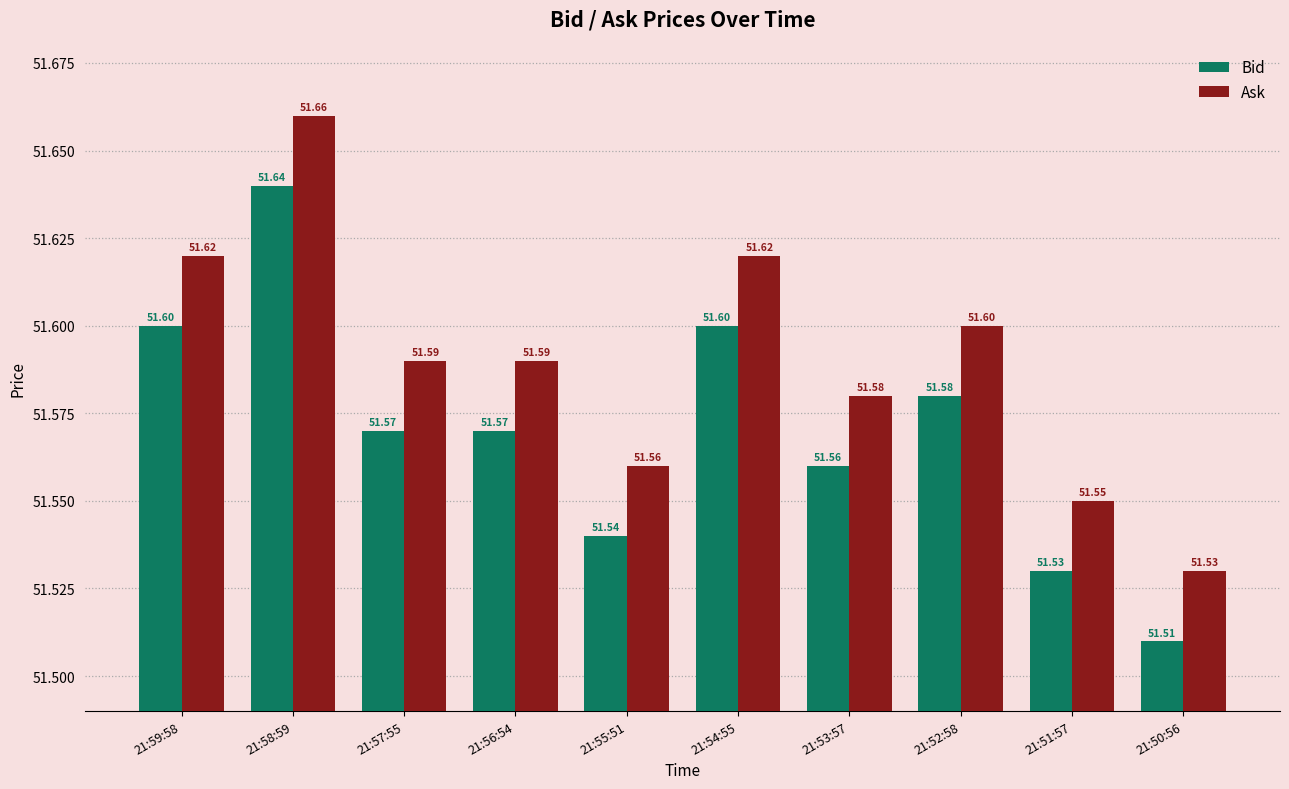

Does the chart contain stacked bars?

No